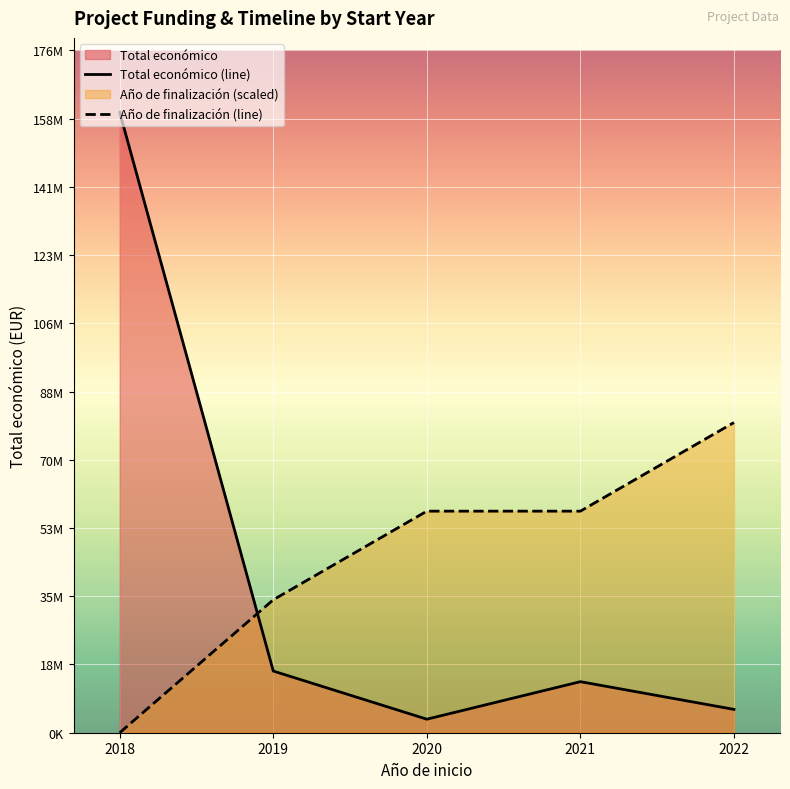

Where do Año de finalización (line) and Total económico (line) first cross each other?

2018 and 2019